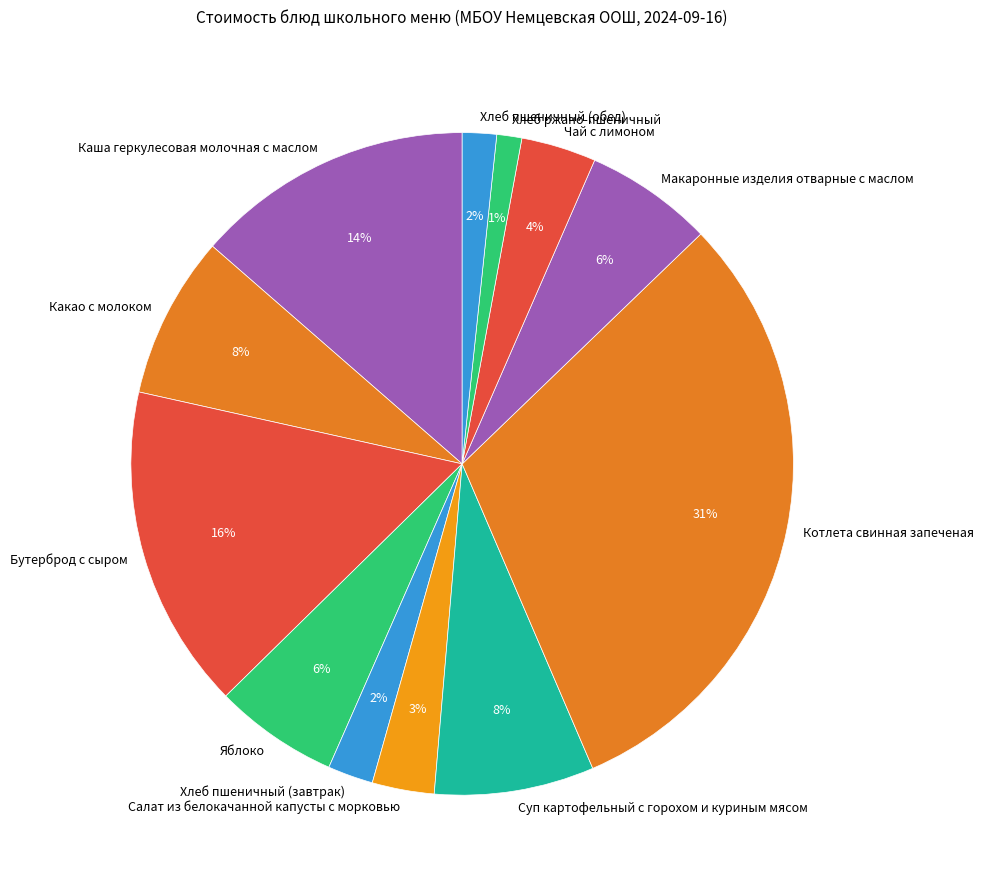

Which category has the biggest portion of the pie?

Котлета свинная запеченая